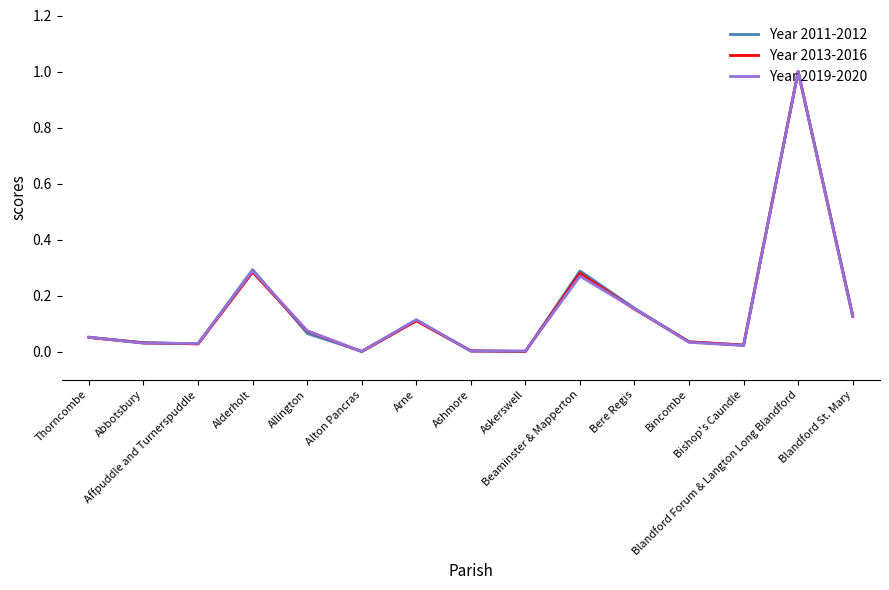

How many interior local peaks does the Year 2011-2012 series have?

4